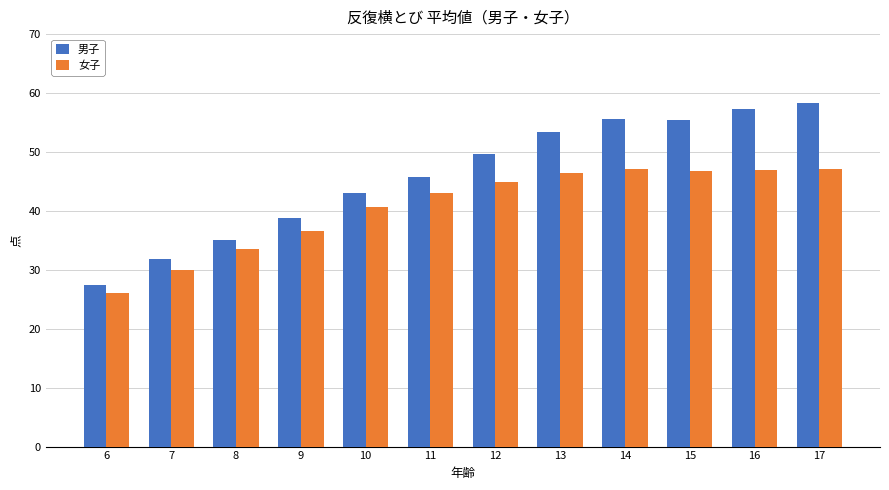

The value of 女子 at 13 is 46.5. True or false?

True